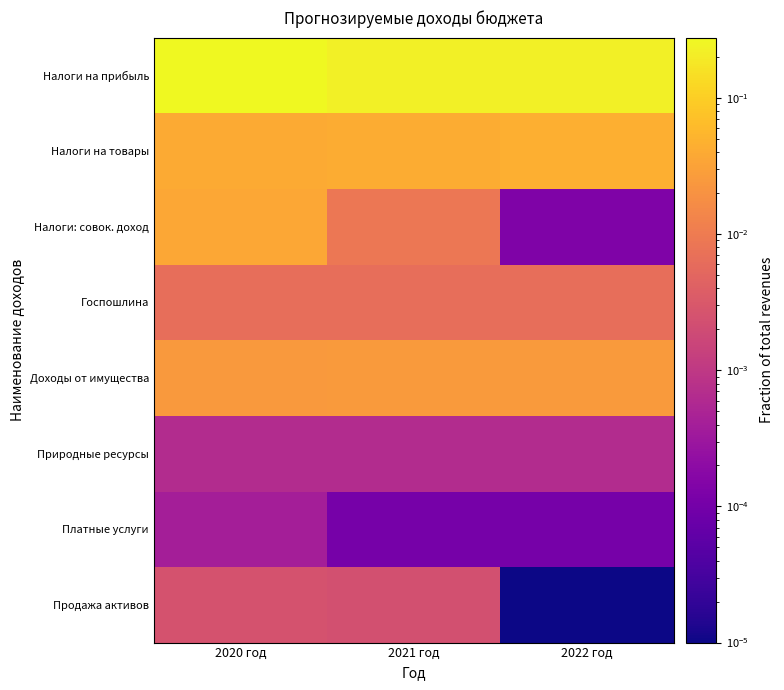

How many data points does each series have?

3